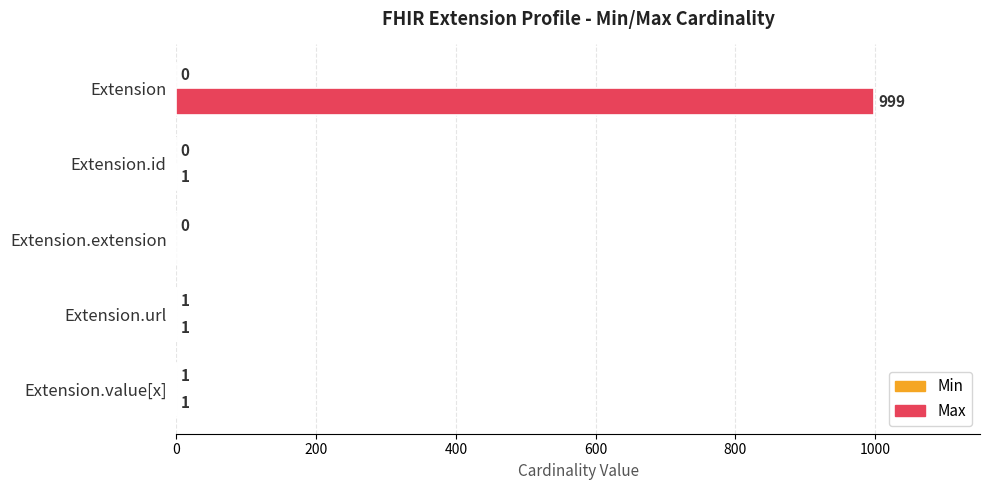

Is it true that Max equals 0 at Extension.extension?

True